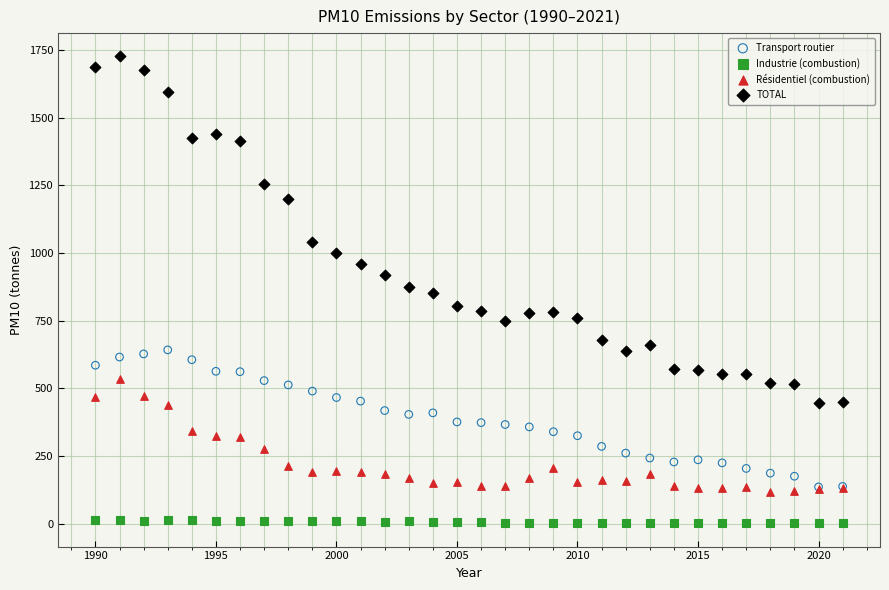

In the TOTAL series, what Y value is closest to 1085?

1039.9